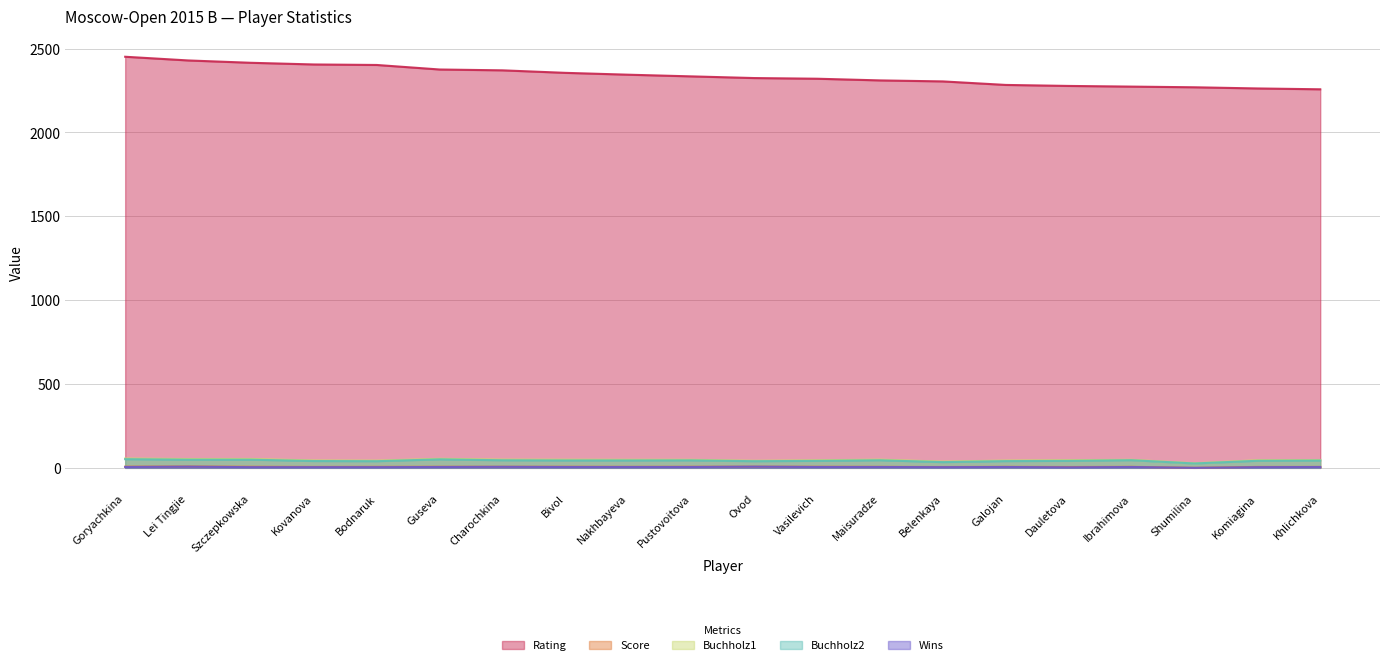

What is the value of the Wins point at the 2nd from the left?

7.0